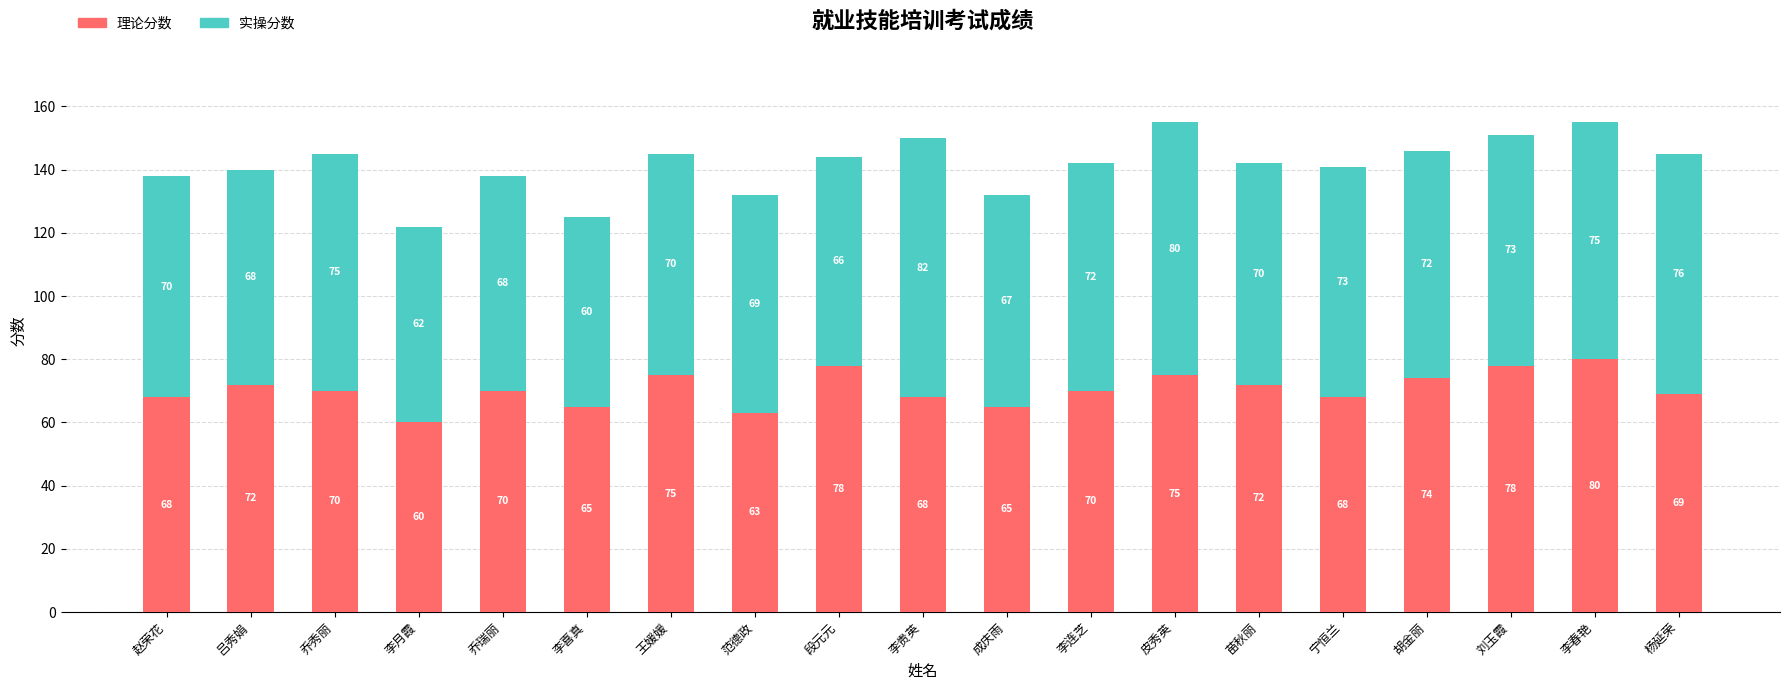

What is the total value across all series at 胡金丽?

146